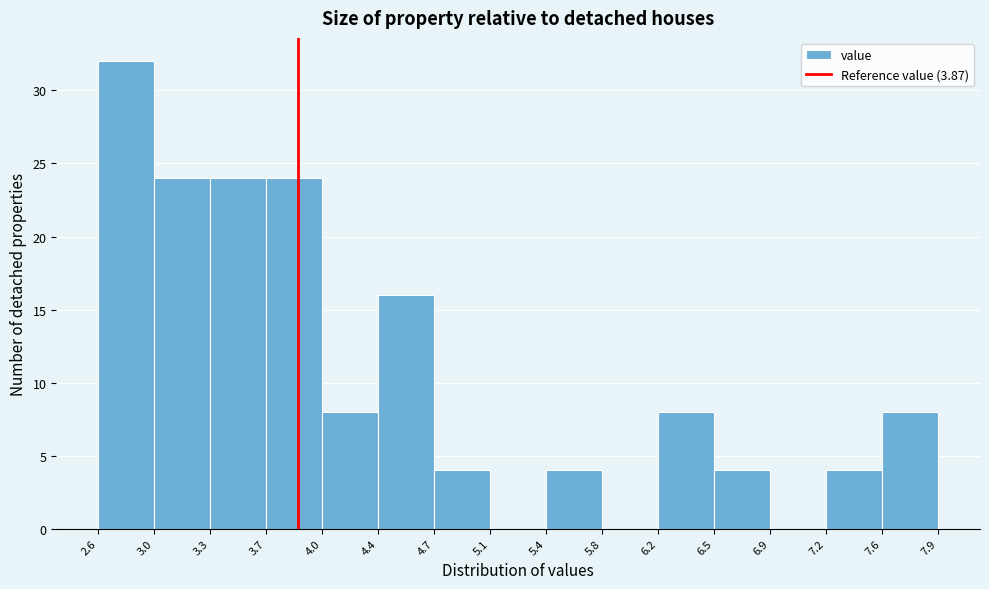

Which range on the x-axis has the tallest bar?

2.6 to 3.0